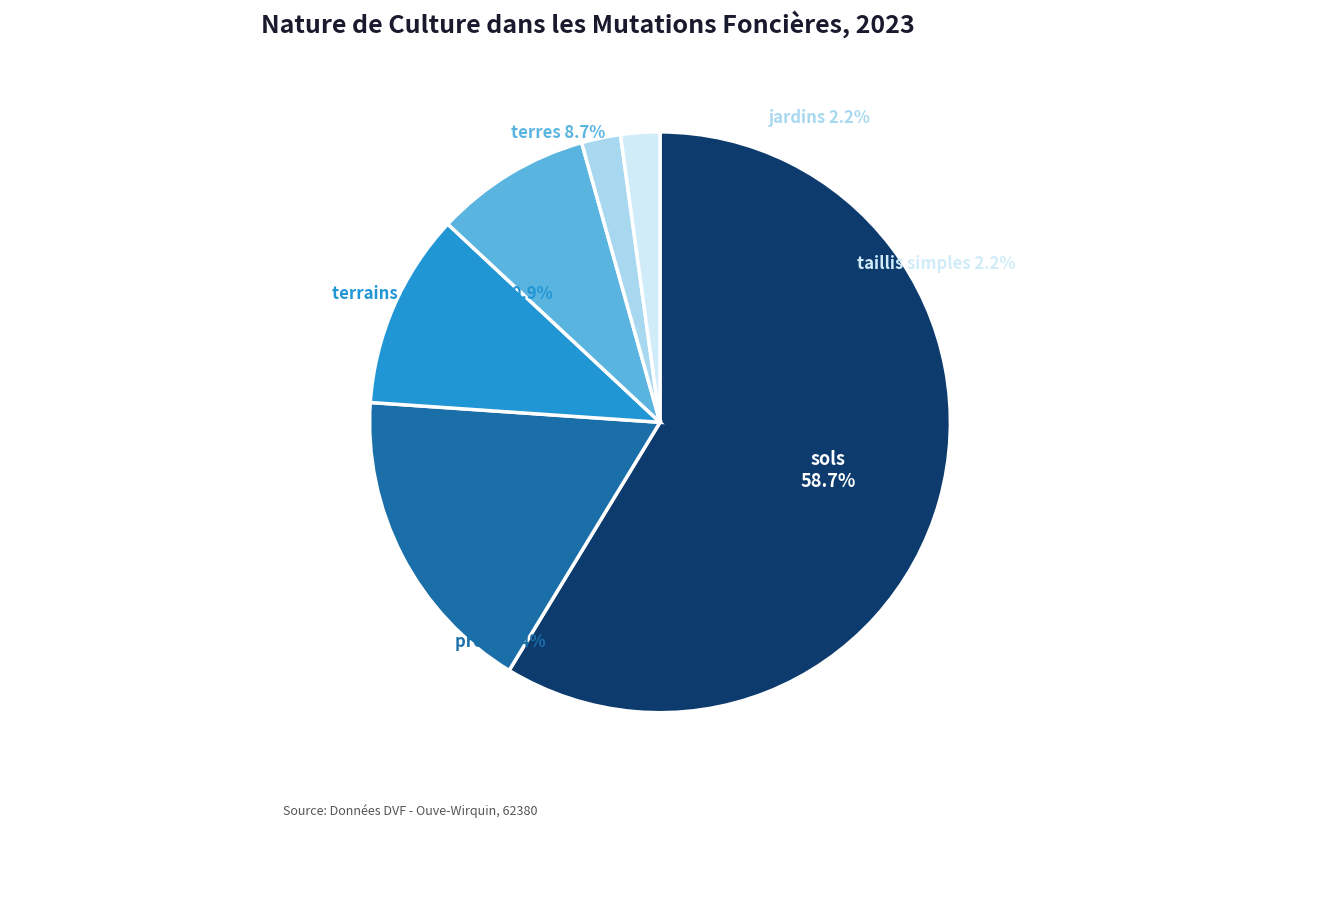

What is the ratio of the value at prés to the value at taillis simples?

8.0